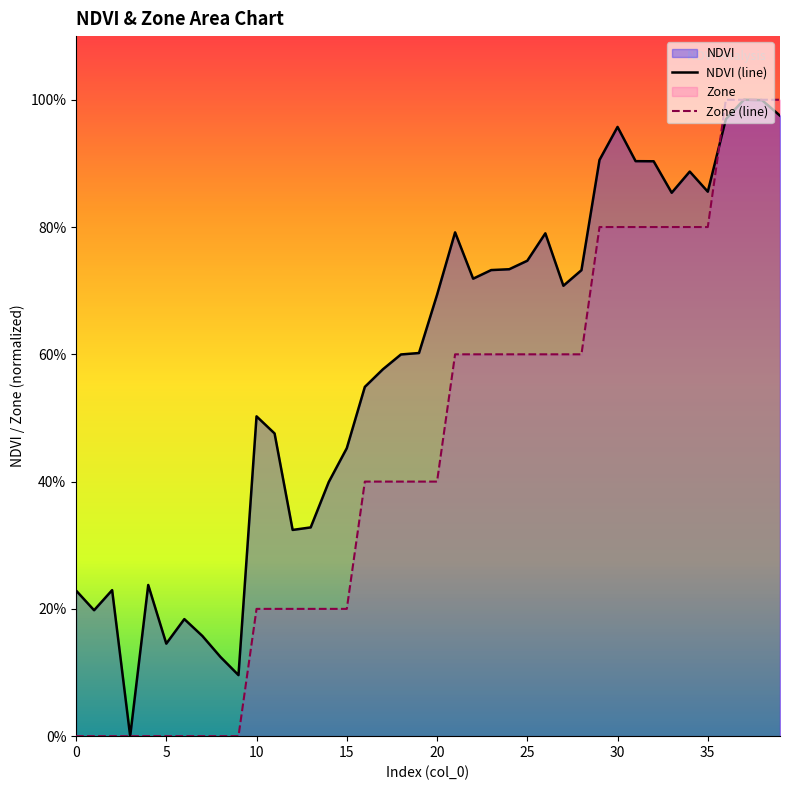

What is the difference between the second highest and second lowest values in the Zone (line) series?

5.0